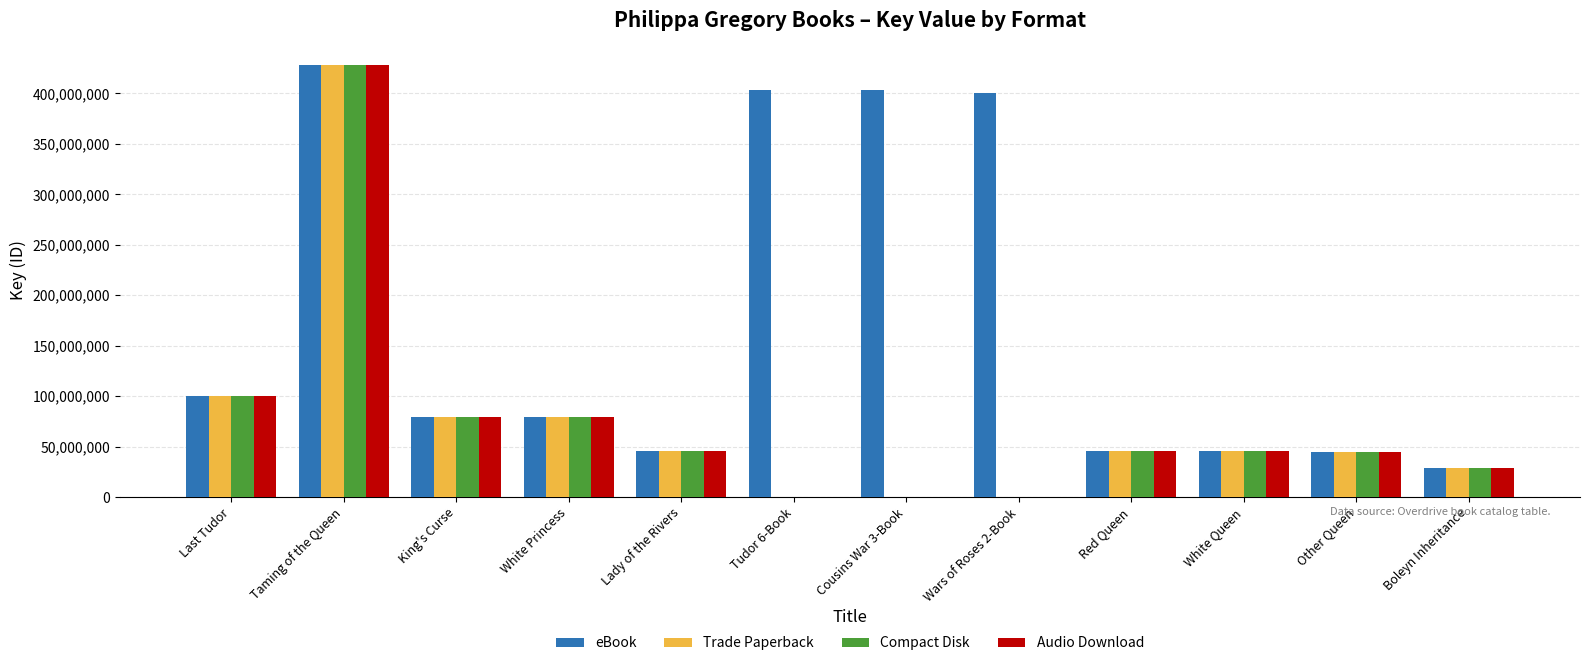

Is it true that Compact Disk equals 45832804 at Red Queen?

True